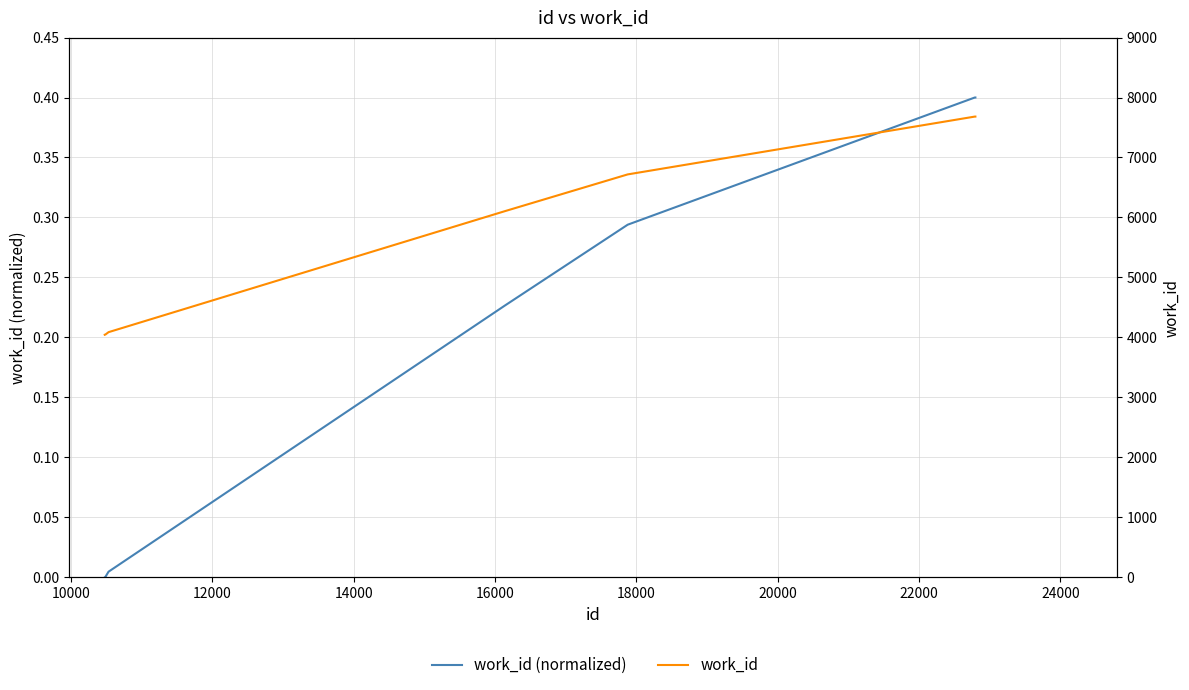

Is this an area chart (filled region under the line)?

No